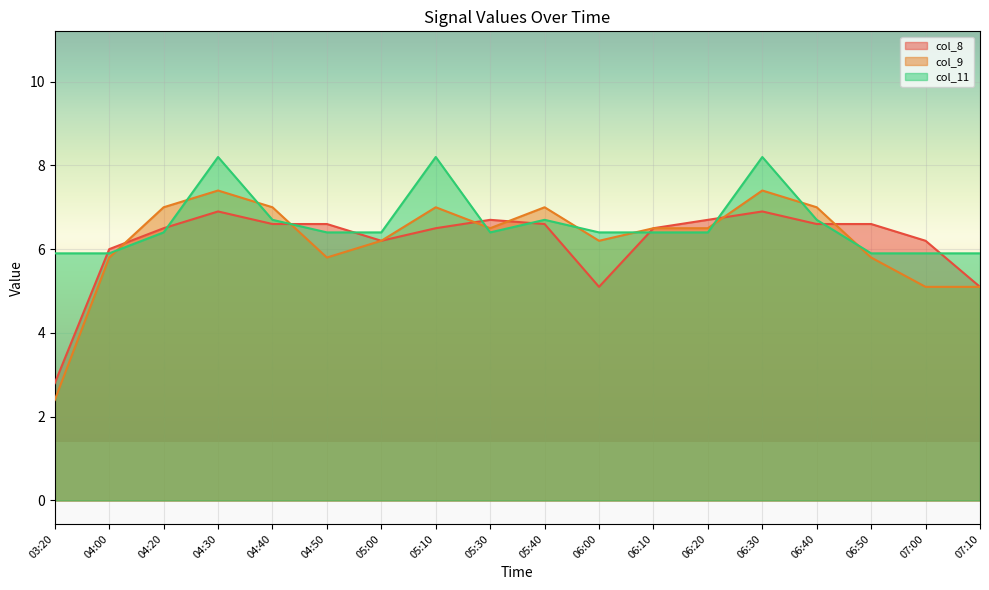

At which label is col_9 closest to 4?

07:00